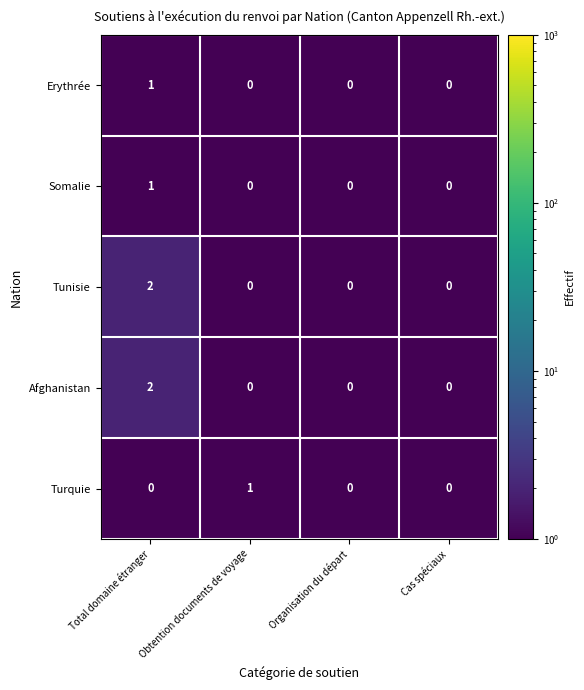

At which category is the sum across all series the highest?

Total domaine étranger